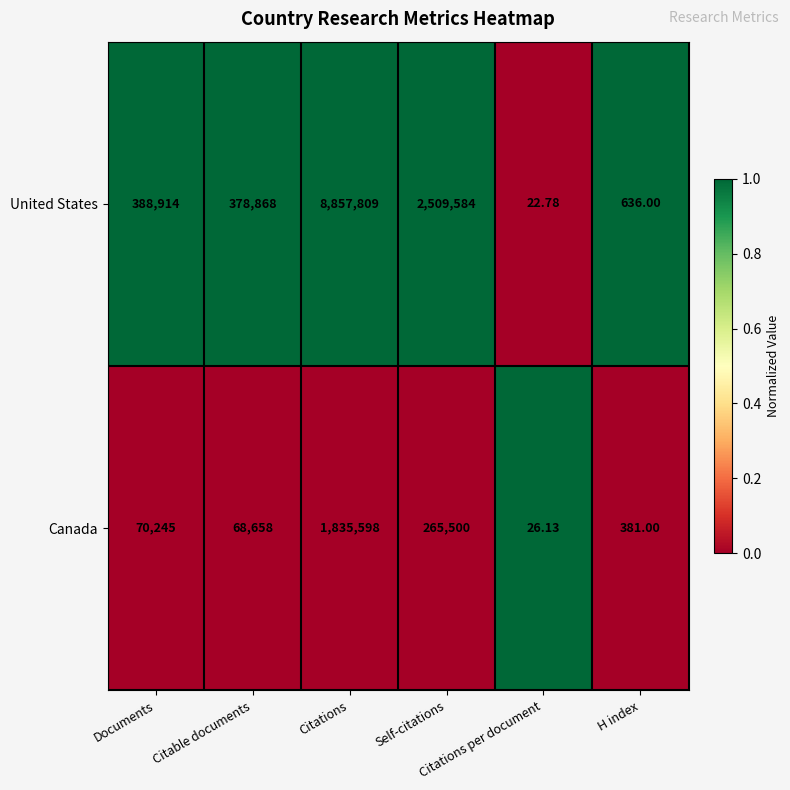

Between Documents and H index, which series saw the biggest shift?

United States